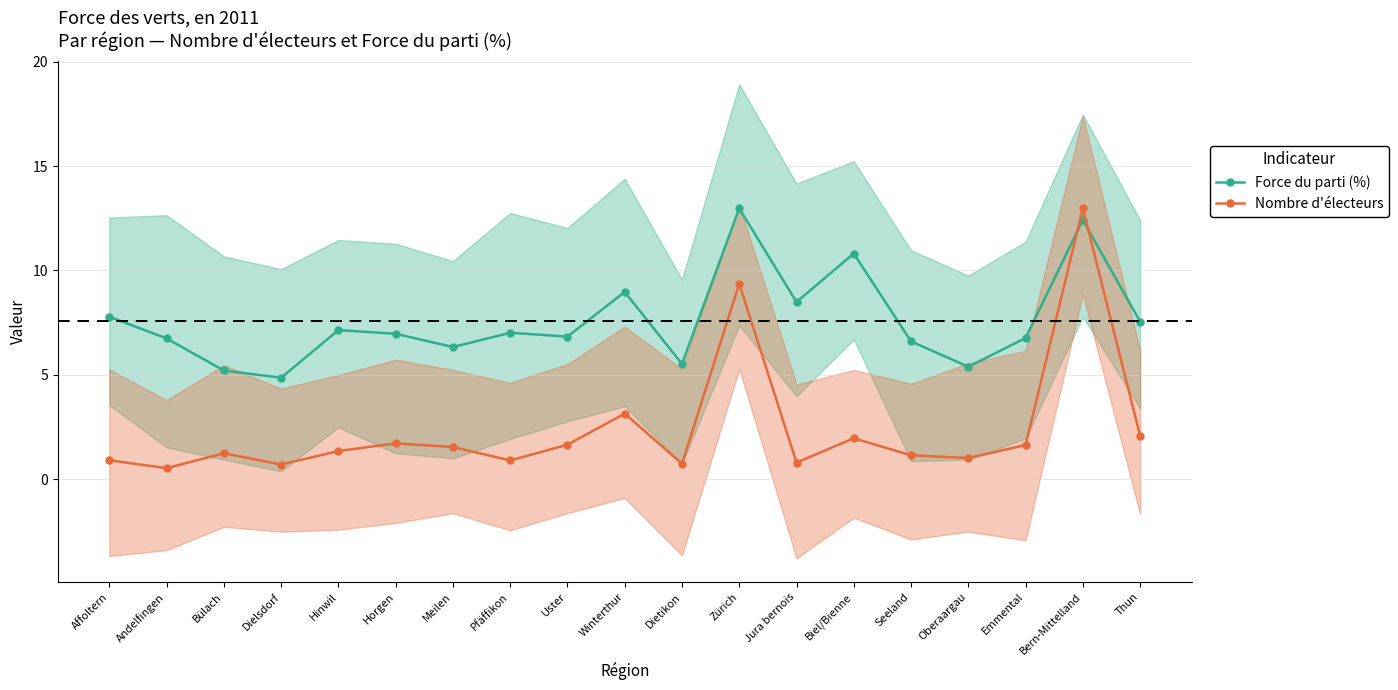

At how many categories does at least one series exceed 2?

19